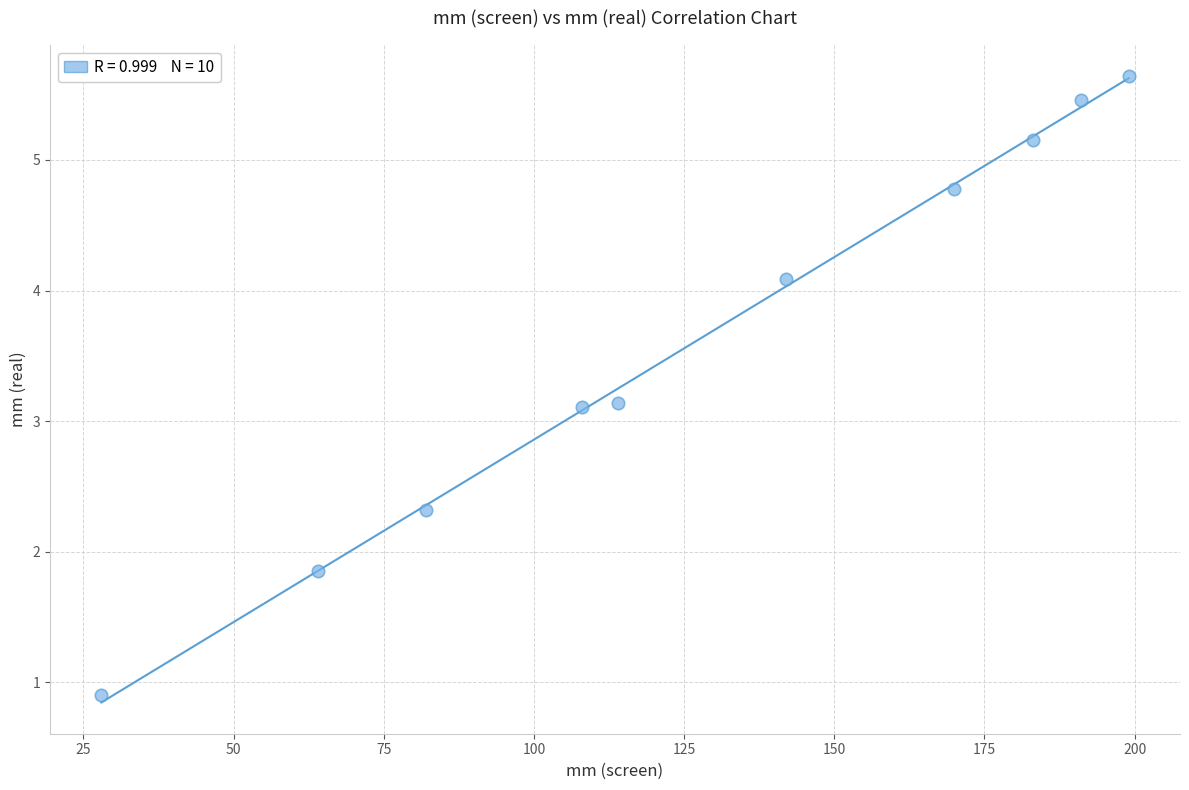

What is the range of Y values (max minus min)?

4.7